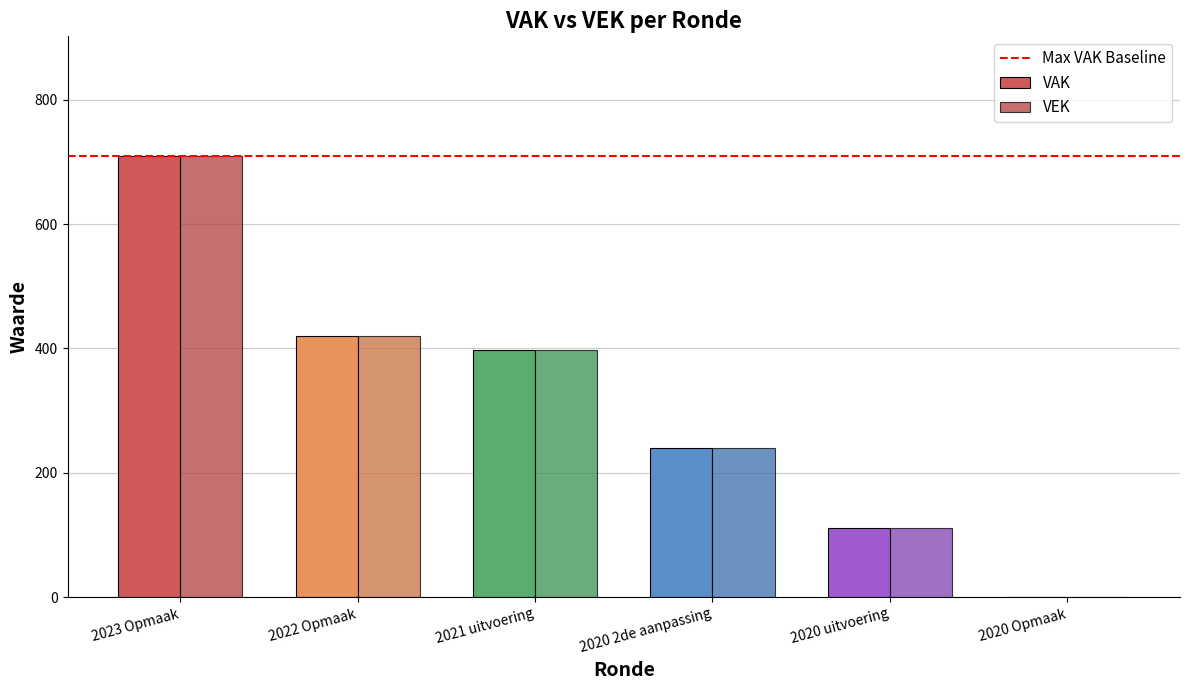

Which category has the highest value across all series?

2023 Opmaak